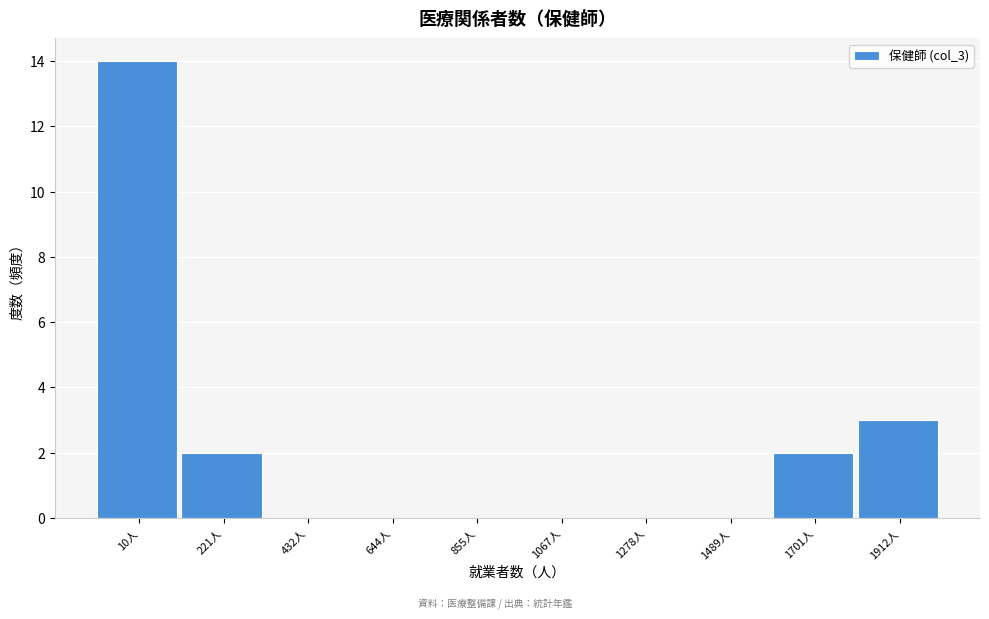

Reading left to right, list all the values displayed in this chart.

10人=14	221人=2	432人=0	644人=0	855人=0	1067人=0	1278人=0	1489人=0	1701人=2	1912人=3